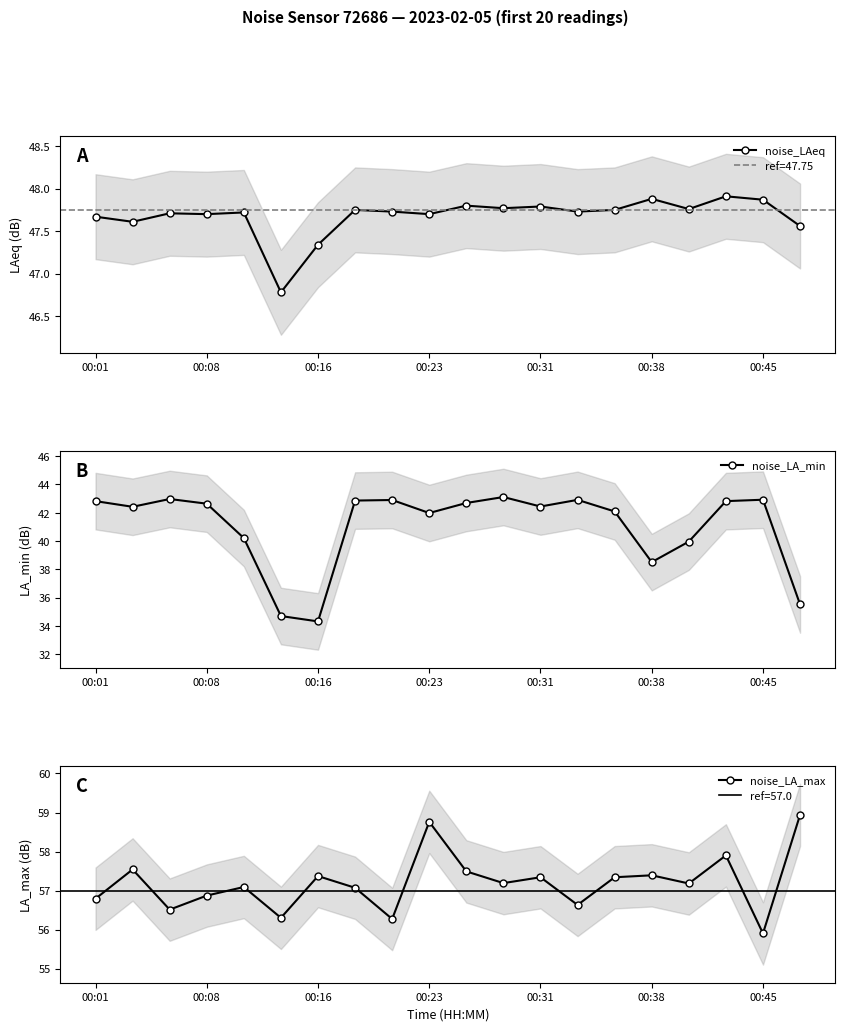

Where does the noise_LA_min series first go above 42?

00:01